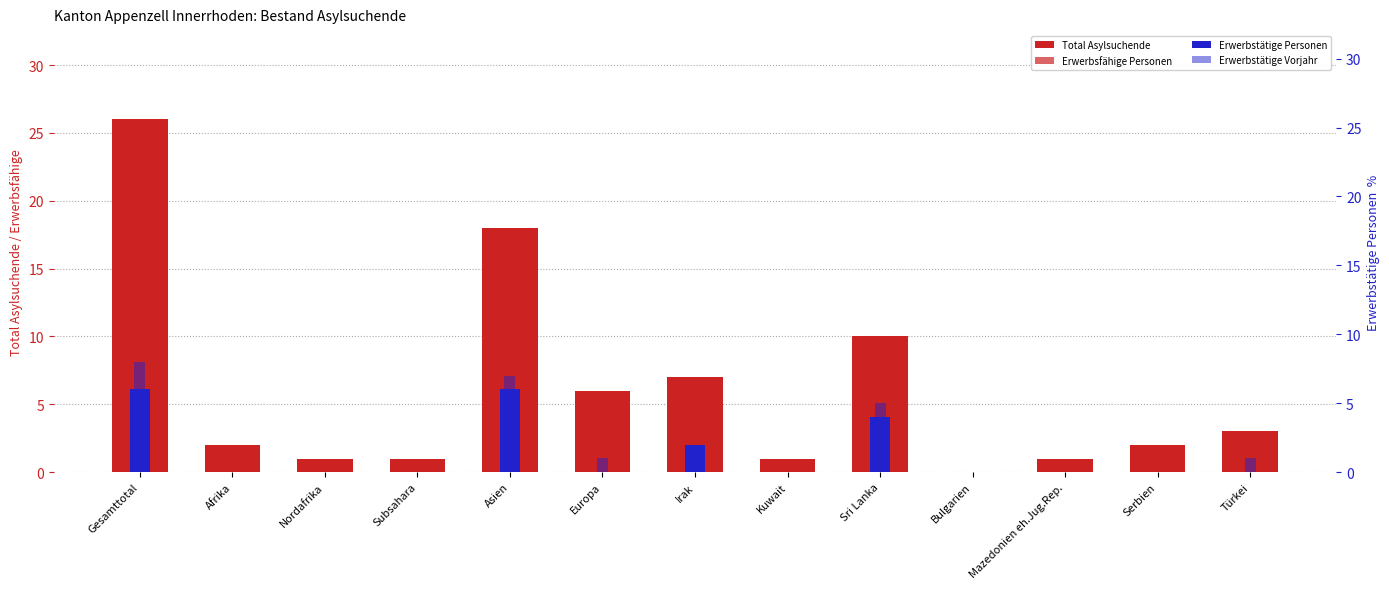

True or false: Erwerbstätige Personen has a value of 10 at Gesamttotal.

False